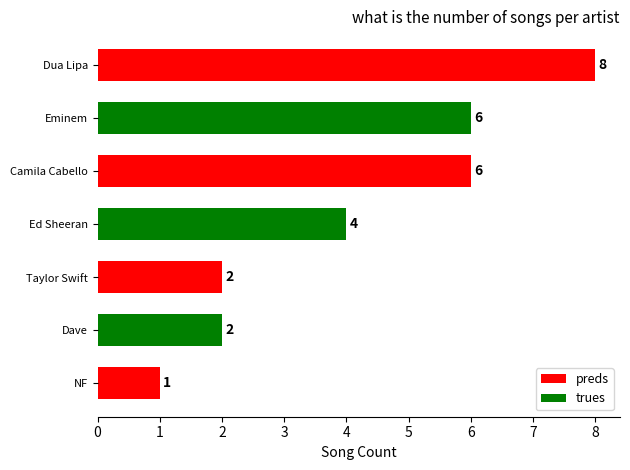

What is the smallest value displayed?

1